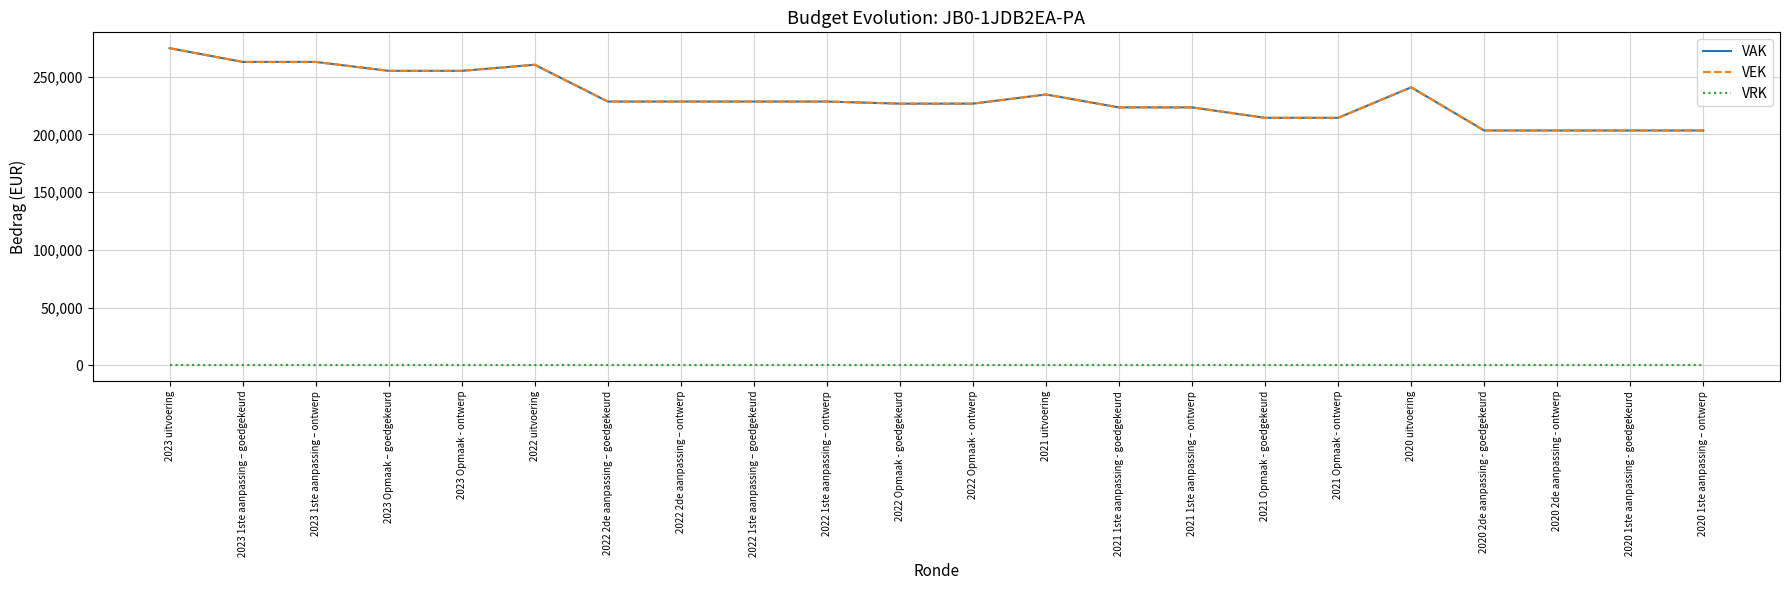

How many lines are shown in the chart?

3